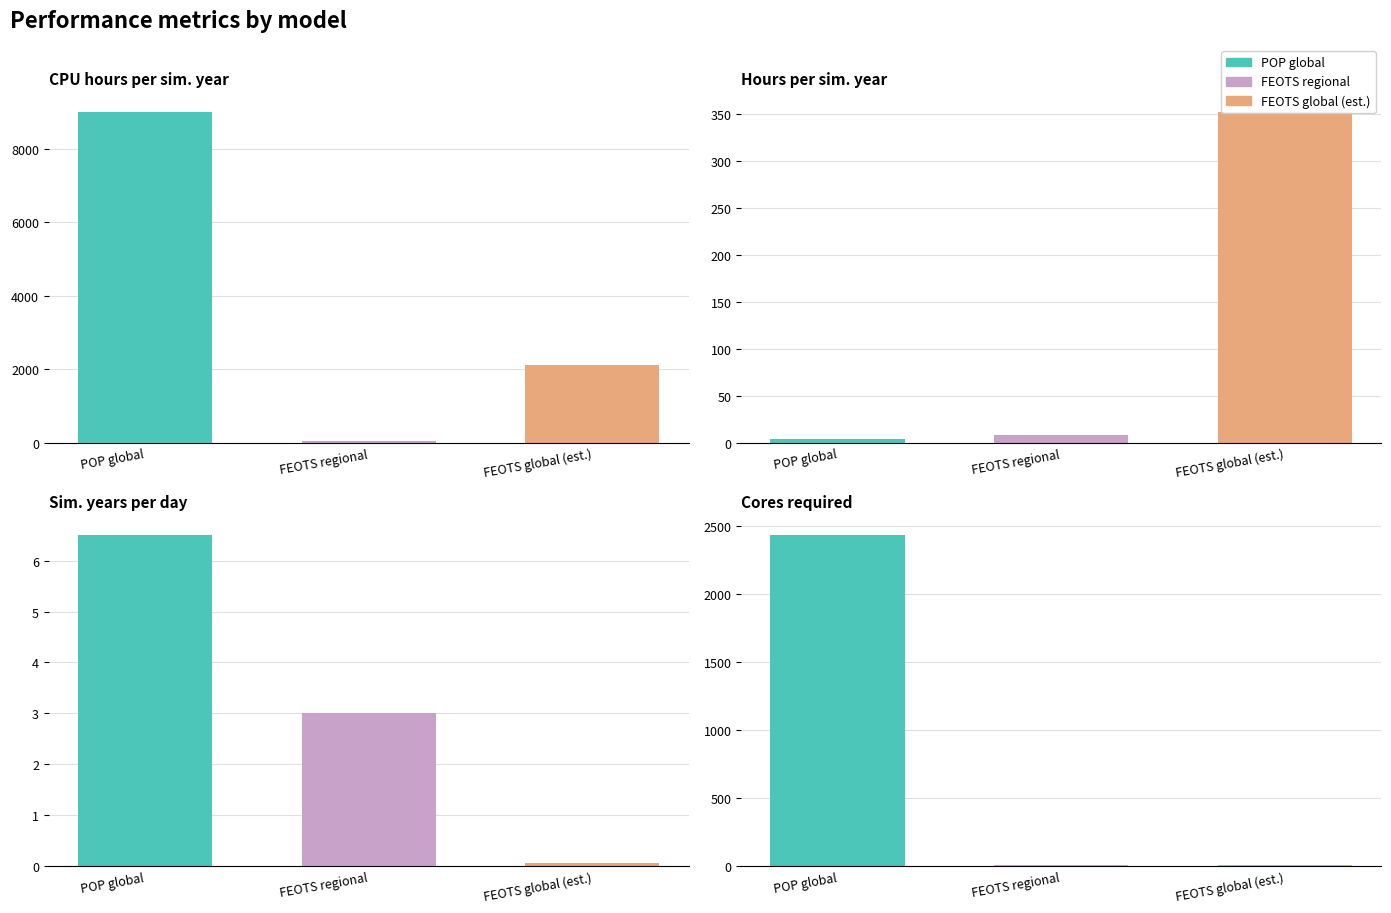

The value of POP global at Hours per sim. year is 5.5. True or false?

False